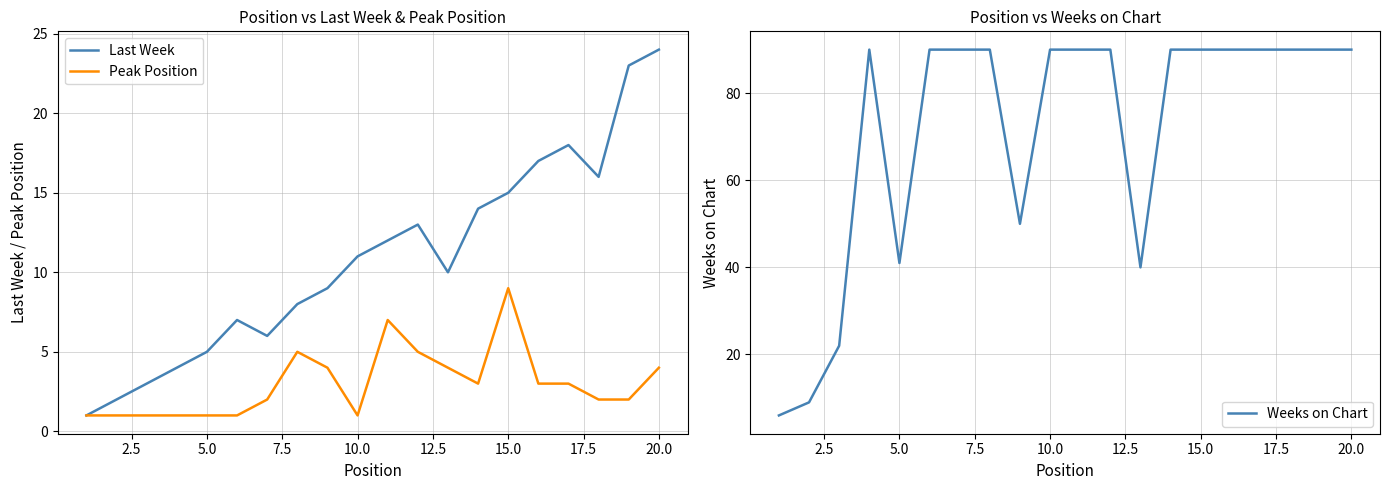

What is the difference between the maximum and minimum values in the Last Week series?

23